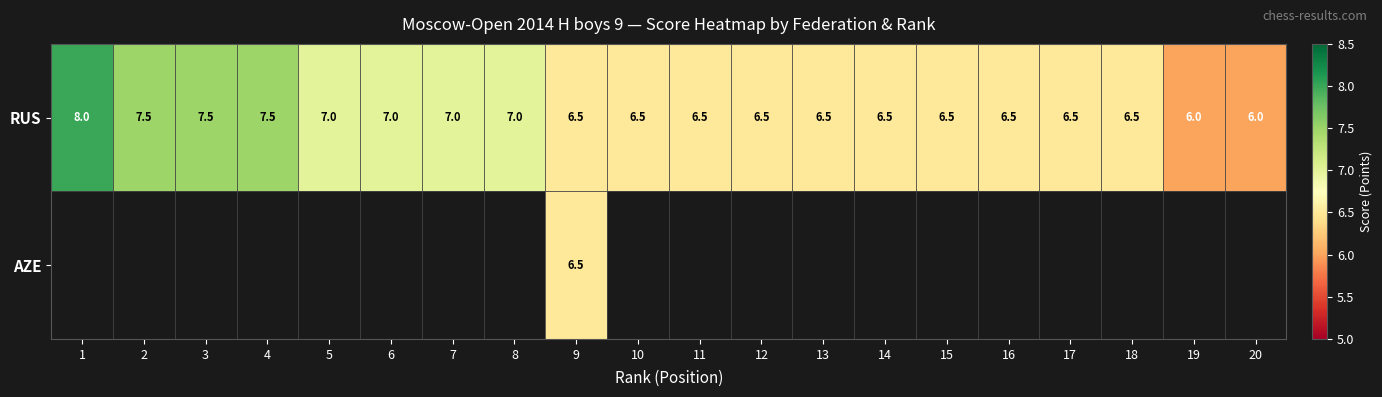

What is the sum of the RUS values at 10 and 18?

13.0